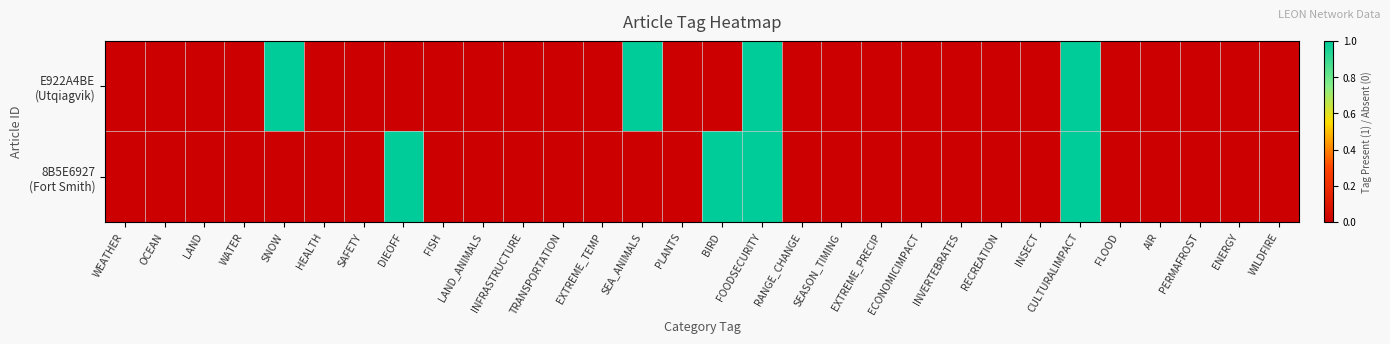

Between TRANSPORTATION and WILDFIRE, which is larger?

TRANSPORTATION